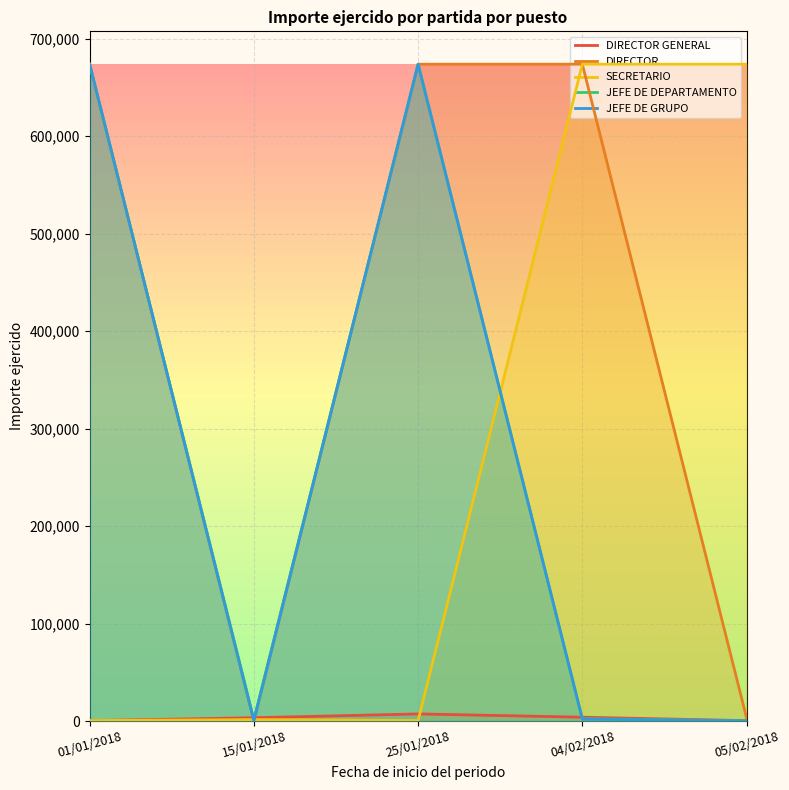

How many times do DIRECTOR GENERAL and SECRETARIO cross each other?

2